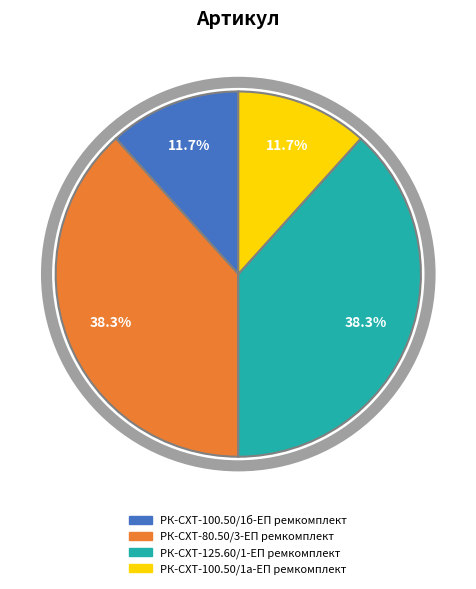

Is there any slice that represents more than half of the pie?

No